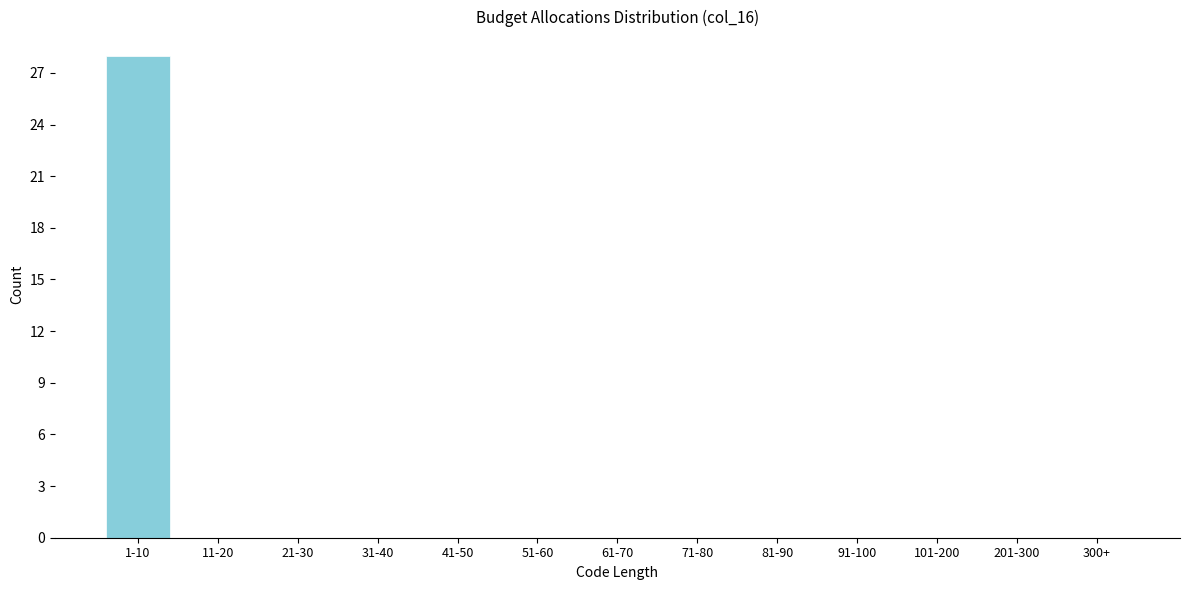

Reading left to right, transcribe all the data shown in this chart.

1-10=28	11-20=0	21-30=0	31-40=0	41-50=0	51-60=0	61-70=0	71-80=0	81-90=0	91-100=0	101-200=0	201-300=0	300+=0